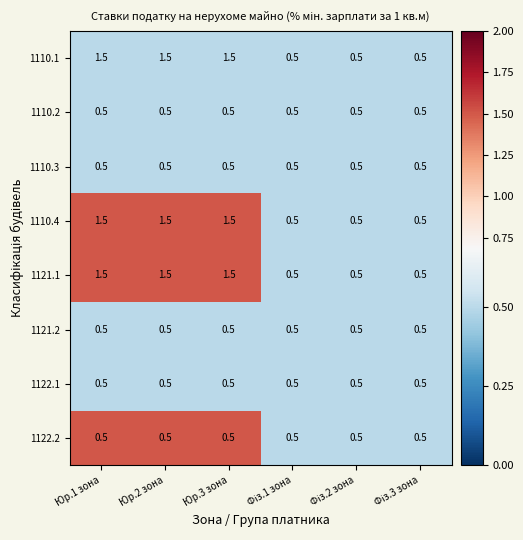

What is the lowest value of the 1121.2 series?

0.5